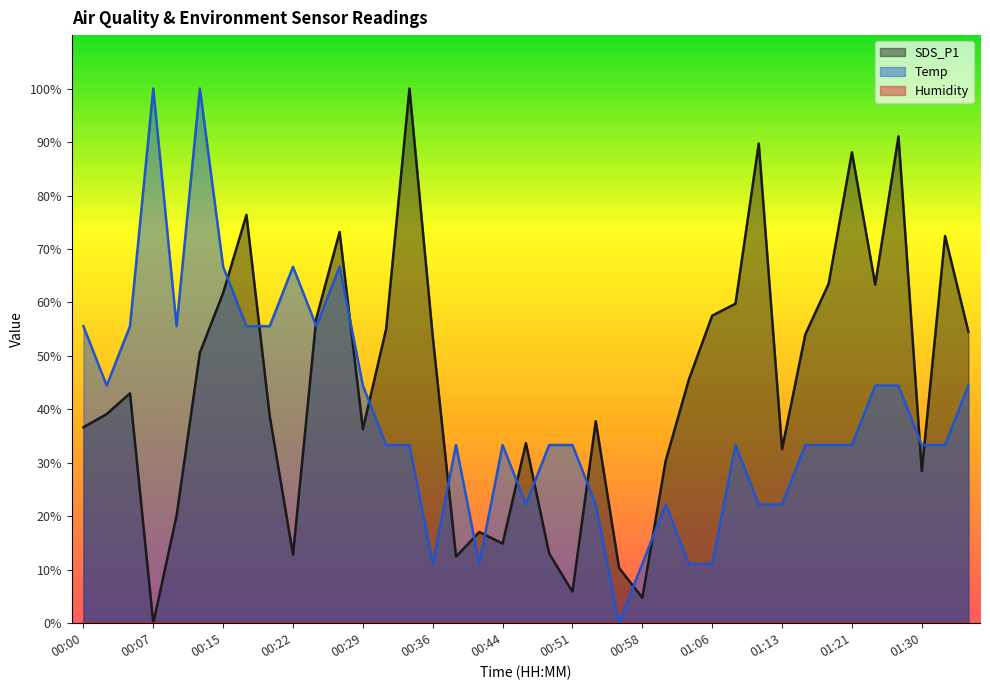

How many intersections are there between Temp and SDS_P1?

15